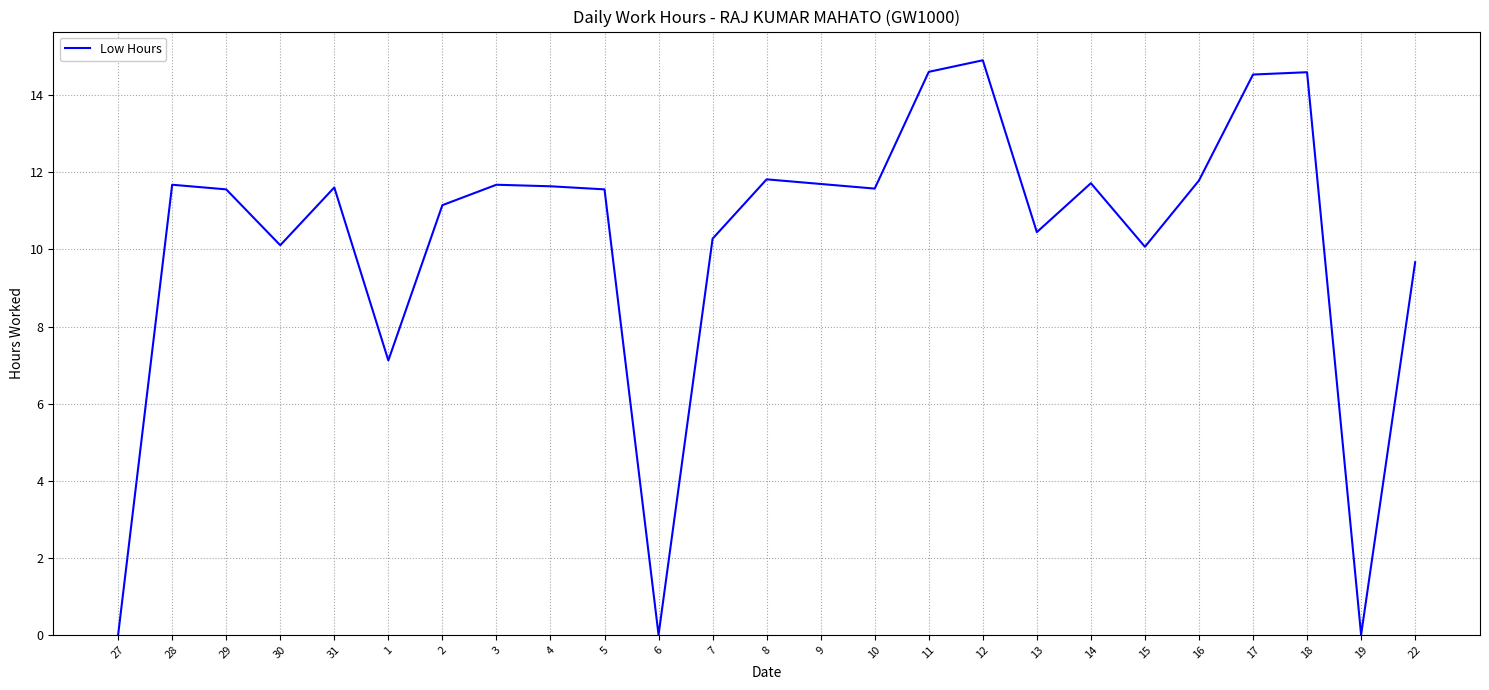

How many distinct data groups are displayed?

1